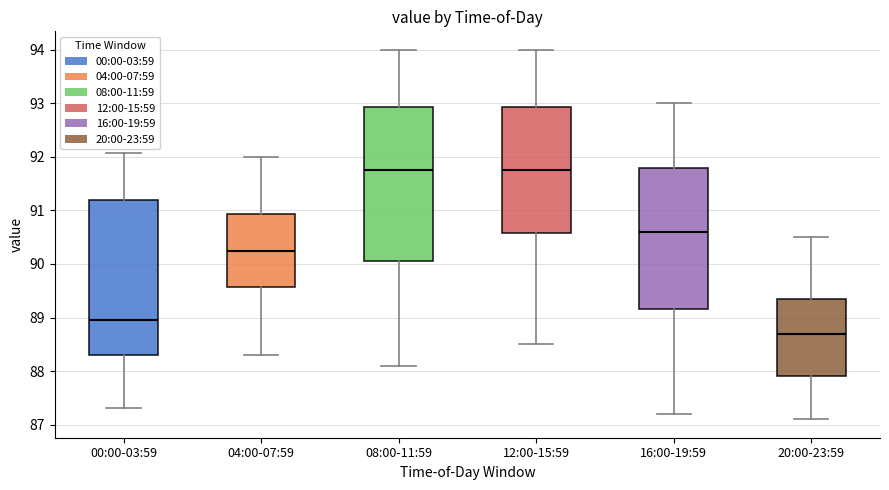

Reading left to right, read every box against the y-axis: the position of its median line, the range the box covers, and the ends of its whiskers. The values are not printed on the chart, so give them approximately, as read against the axis.

00:00-03:59: median 88.9, box 88.3 to 91.2, whiskers 87.3 to 92.1
04:00-07:59: median 90.3, box 89.6 to 90.9, whiskers 88.3 to 92.0
08:00-11:59: median 91.8, box 90.1 to 92.9, whiskers 88.1 to 94.0
12:00-15:59: median 91.8, box 90.6 to 92.9, whiskers 88.5 to 94.0
16:00-19:59: median 90.6, box 89.2 to 91.8, whiskers 87.2 to 93.0
20:00-23:59: median 88.7, box 87.9 to 89.4, whiskers 87.1 to 90.5